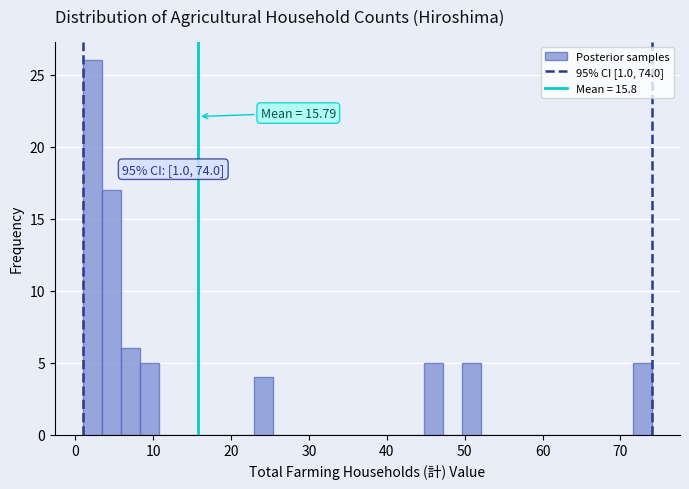

Around what value on the x-axis is the tallest bar? Give the approximate position of its centre, as read against the axis.

2